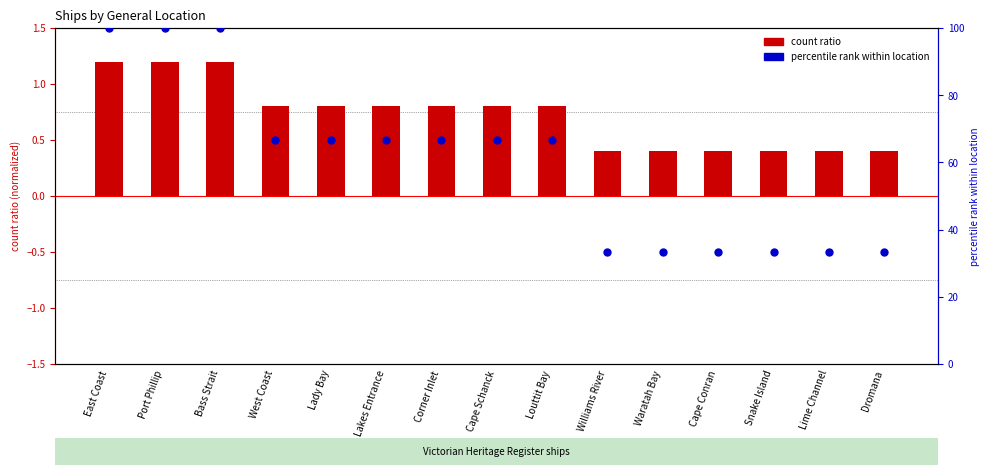

Which series has the largest total across all categories?

percentile rank